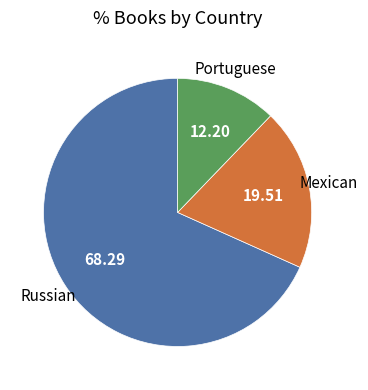

Is there any slice that represents more than half of the pie?

Yes